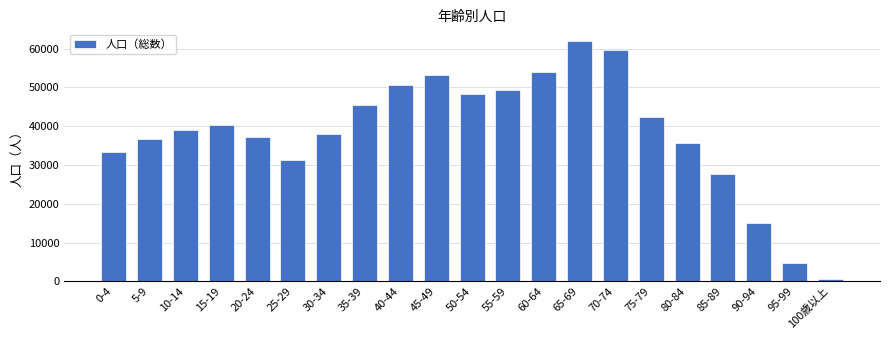

What is the value of the 17th bar from the left?

35687